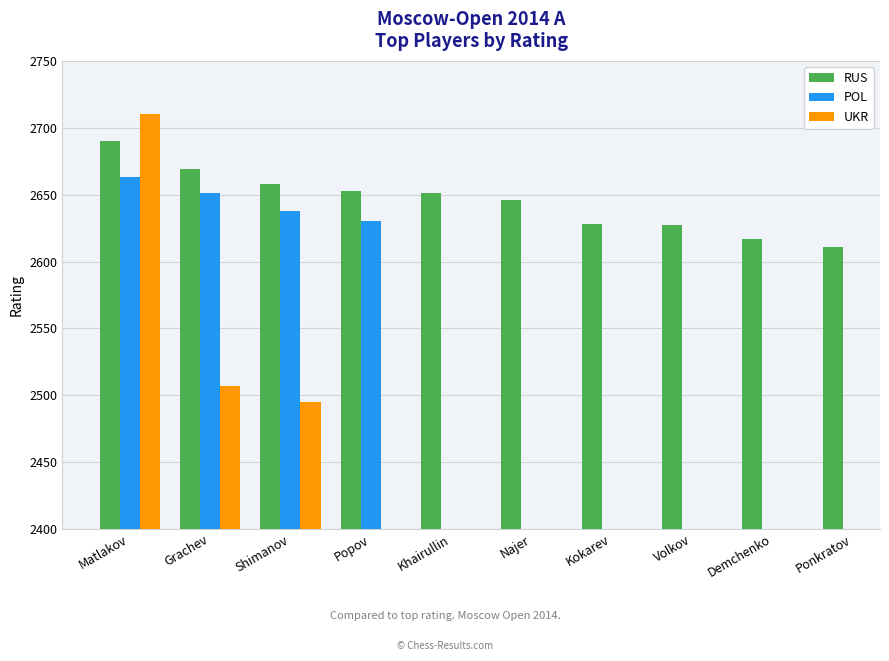

Which series has the largest range (max minus min)?

UKR